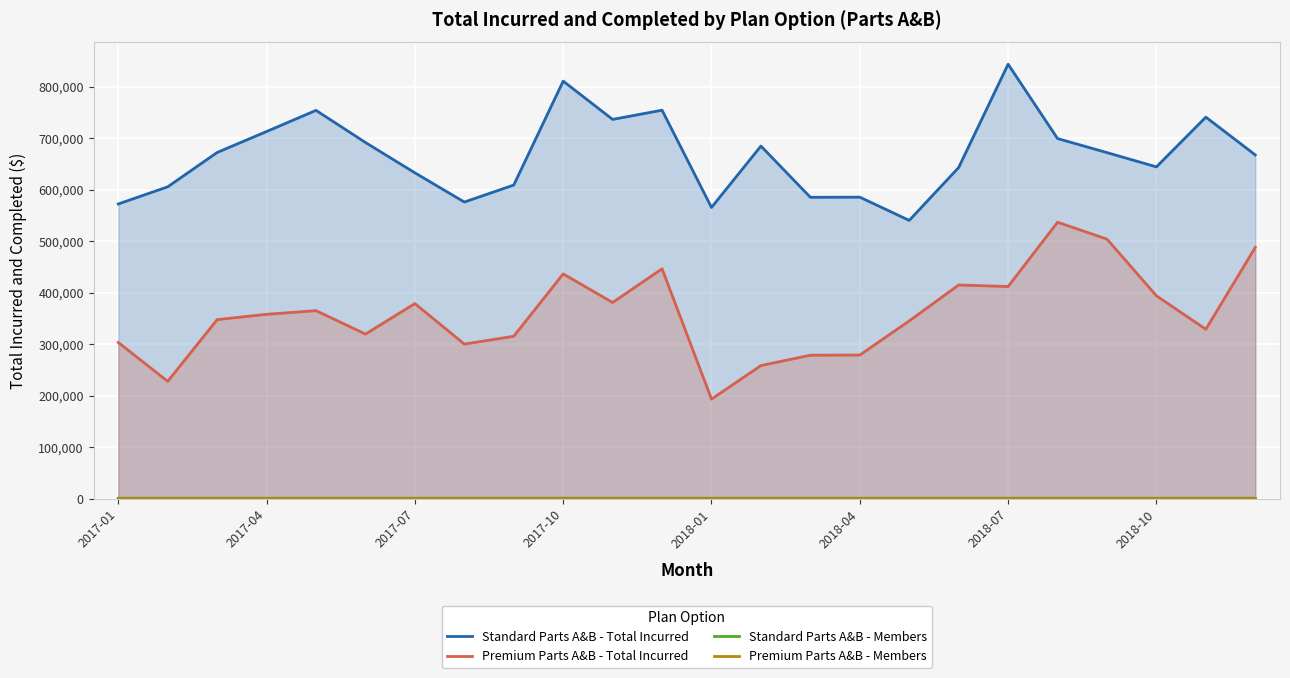

What is the difference between the maximum and minimum values in the Standard Parts A&B - Total Incurred series?

303076